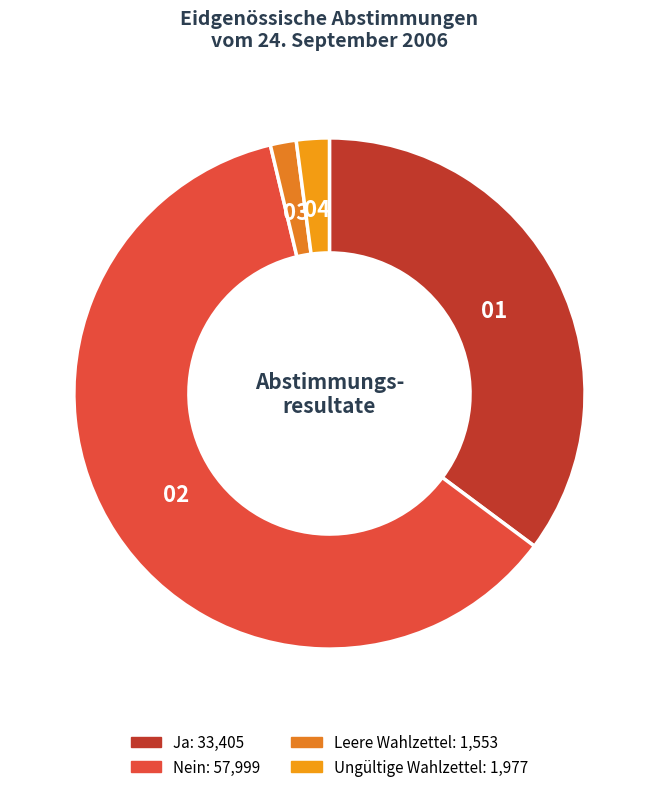

How many segments does this pie chart have?

4